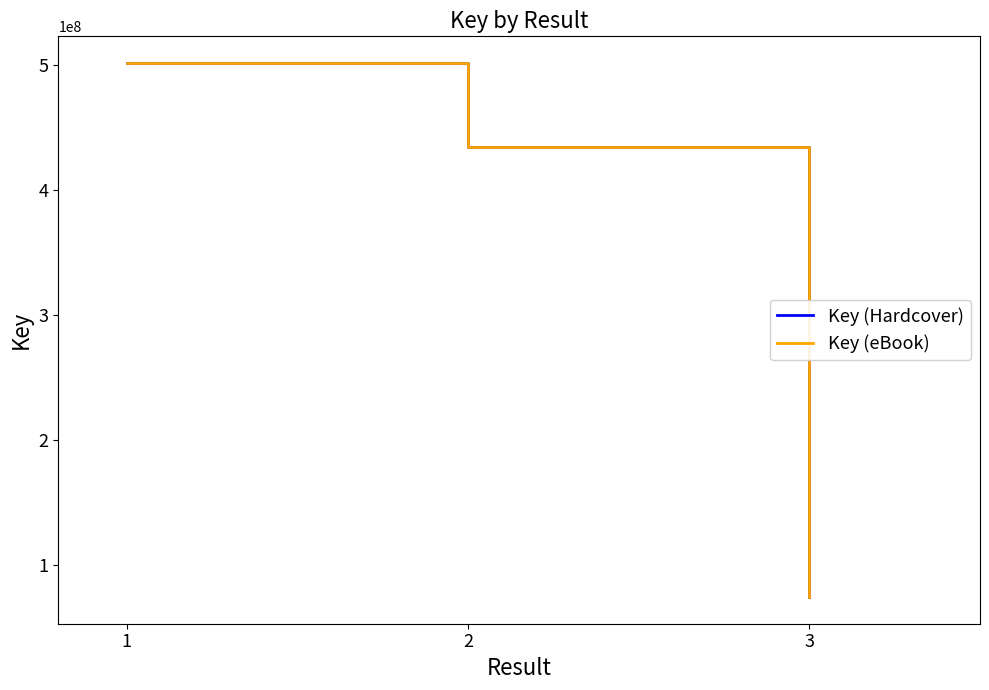

Does the chart display data point markers on the line(s)?

No